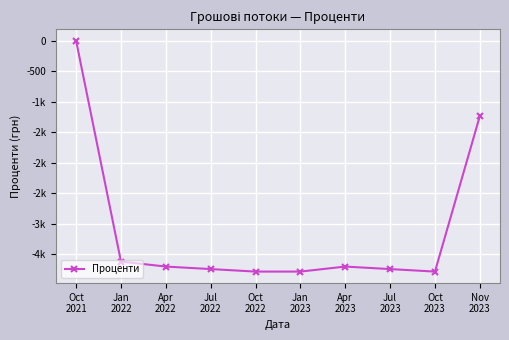

What value does the data have at Nov
2023?

-1232.9